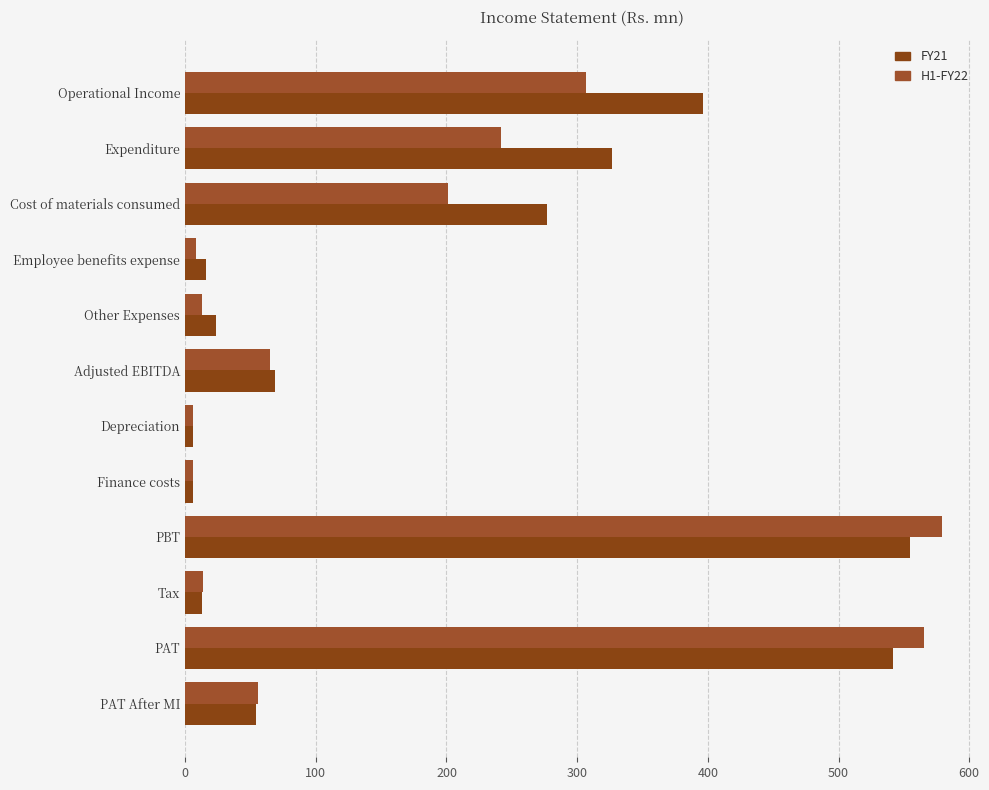

At how many categories does at least one series exceed 486?

2